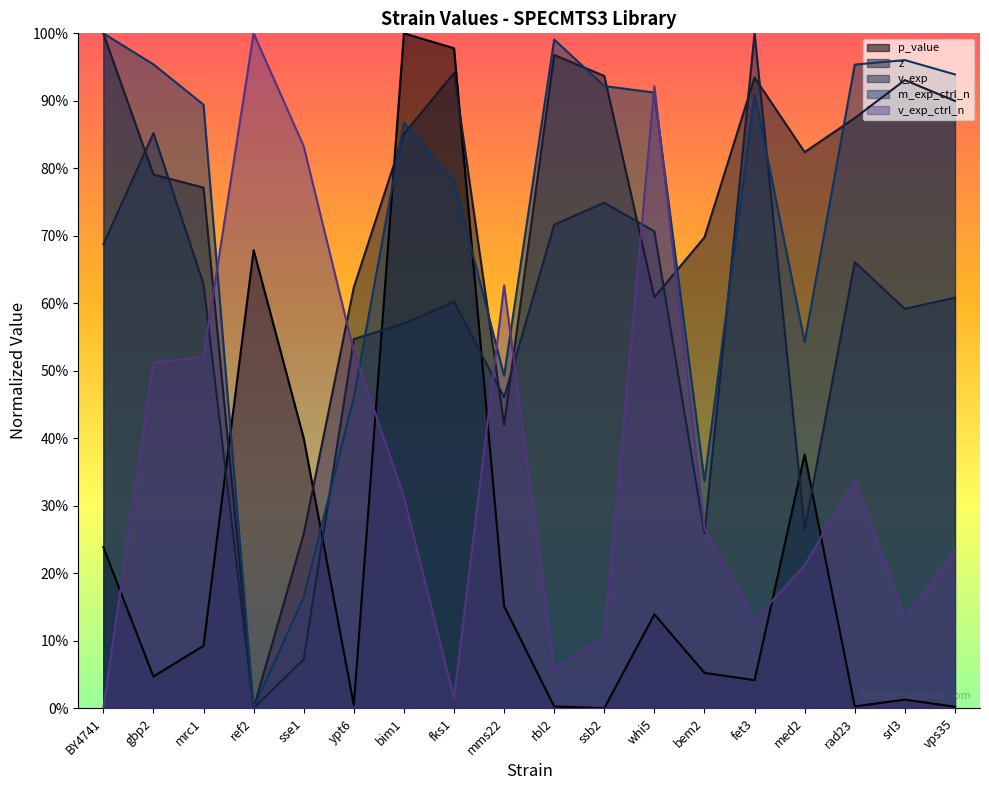

Reading left to right, extract all data points from this chart.

p_value: BY4741=0.2	gbp2=0.0	mrc1=0.1	ref2=0.7	sse1=0.4	ypt6=0.0	bim1=1.0	fks1=1.0	mms22=0.2	rbl2=0.0	ssb2=0.0	whi5=0.1	bem2=0.1	fet3=0.0	med2=0.4	rad23=0.0	srl3=0.0	vps35=0.0
z: BY4741=1.0	gbp2=0.8	mrc1=0.8	ref2=0.0	sse1=0.3	ypt6=0.6	bim1=0.9	fks1=0.9	mms22=0.4	rbl2=1.0	ssb2=0.9	whi5=0.6	bem2=0.7	fet3=0.9	med2=0.8	rad23=0.9	srl3=0.9	vps35=0.9
v_exp: BY4741=0.7	gbp2=0.9	mrc1=0.6	ref2=0.0	sse1=0.1	ypt6=0.5	bim1=0.6	fks1=0.6	mms22=0.5	rbl2=0.7	ssb2=0.7	whi5=0.7	bem2=0.3	fet3=1.0	med2=0.3	rad23=0.7	srl3=0.6	vps35=0.6
m_exp_ctrl_n: BY4741=1.0	gbp2=1.0	mrc1=0.9	ref2=0.0	sse1=0.2	ypt6=0.5	bim1=0.9	fks1=0.8	mms22=0.5	rbl2=1.0	ssb2=0.9	whi5=0.9	bem2=0.3	fet3=0.9	med2=0.5	rad23=1.0	srl3=1.0	vps35=0.9
v_exp_ctrl_n: BY4741=0.0	gbp2=0.5	mrc1=0.5	ref2=1.0	sse1=0.8	ypt6=0.5	bim1=0.3	fks1=0.0	mms22=0.6	rbl2=0.1	ssb2=0.1	whi5=0.9	bem2=0.3	fet3=0.1	med2=0.2	rad23=0.3	srl3=0.1	vps35=0.2